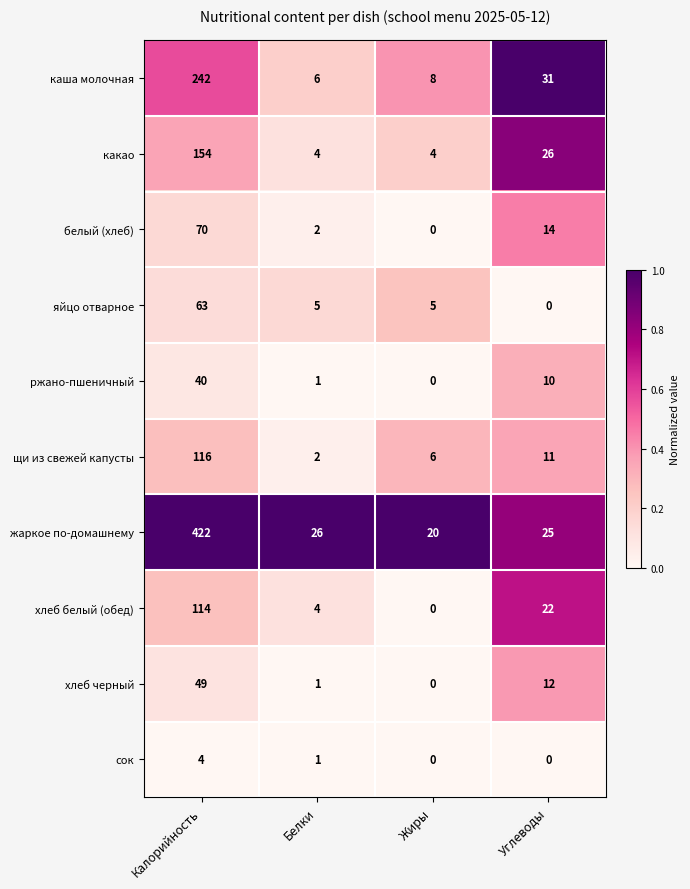

How many series are shown in this chart?

10